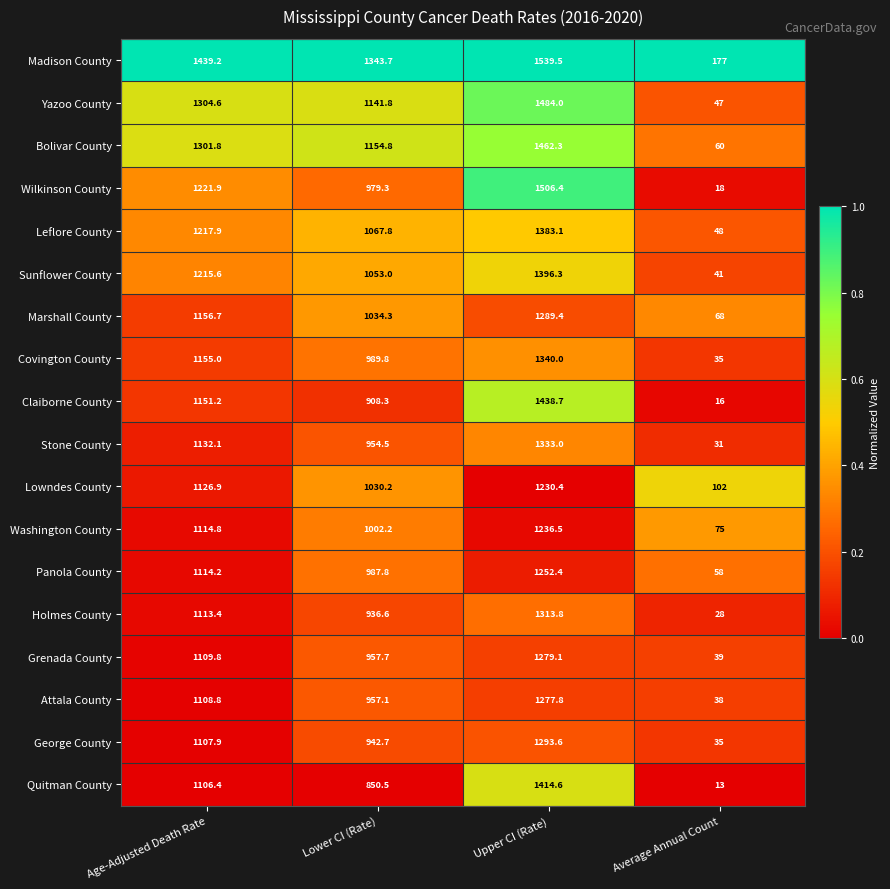

The Lowndes County series shows 1946.7 at Upper CI (Rate). True or false?

False